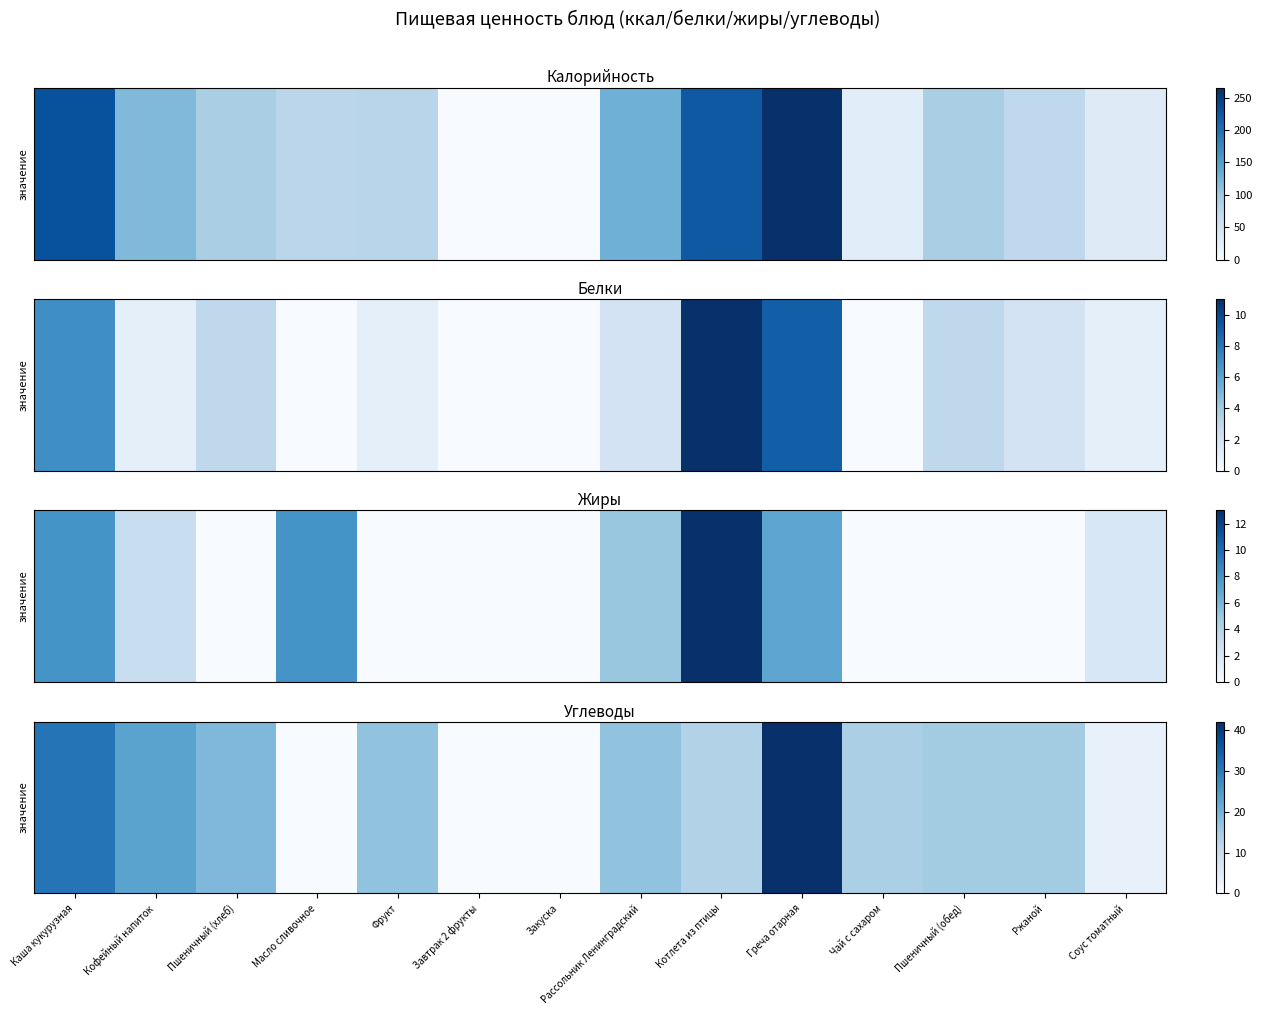

Count the number of values greater than 15.

6